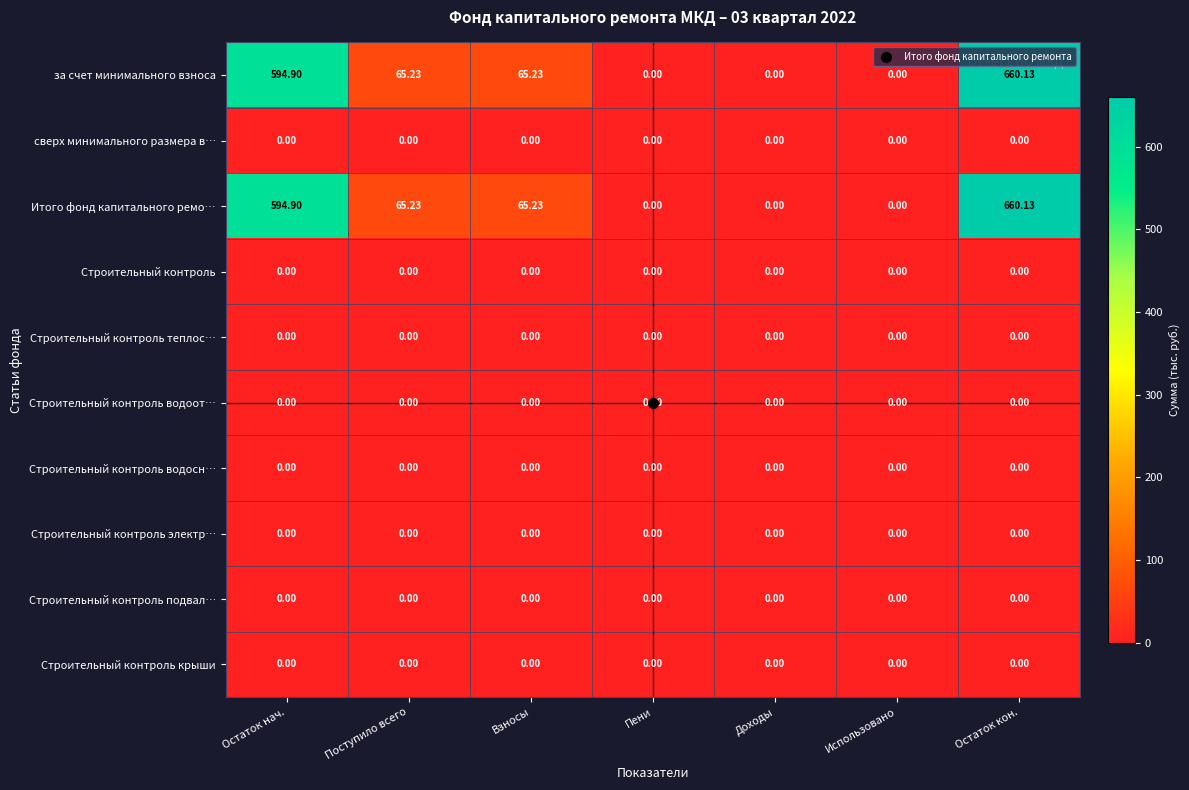

At which category is the sum across all series the highest?

Остаток кон.